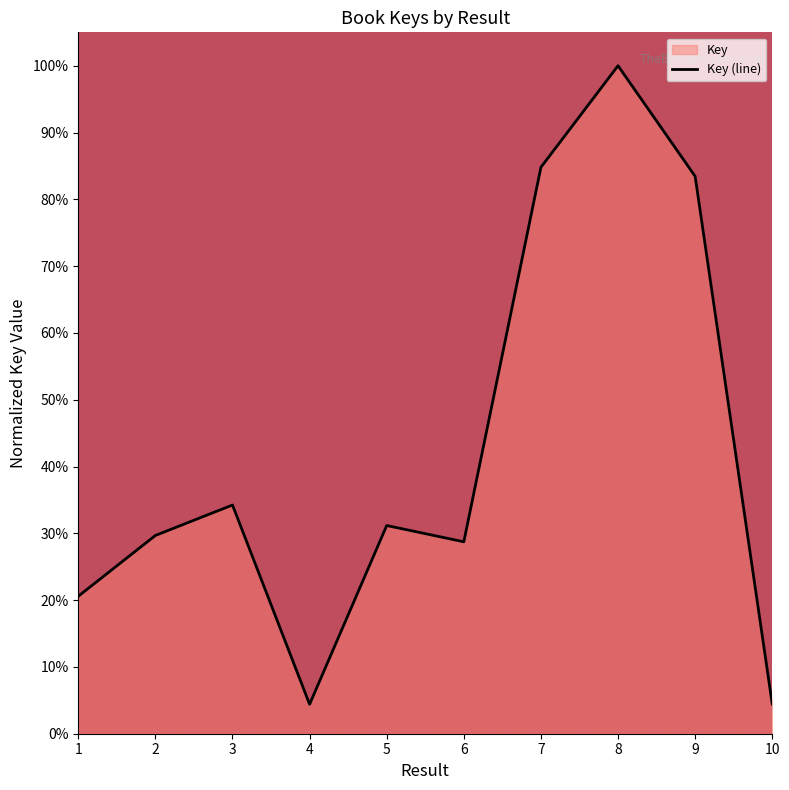

Which label corresponds to the largest value in the chart?

8